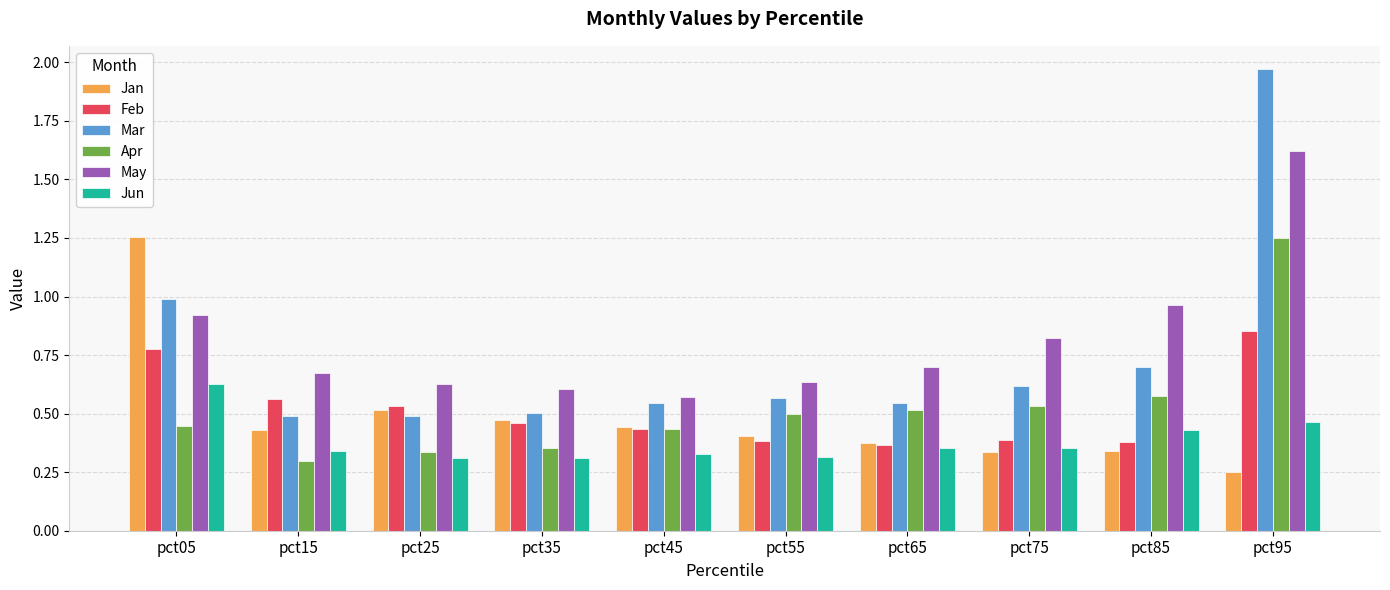

At which category is the sum across all series the highest?

pct95